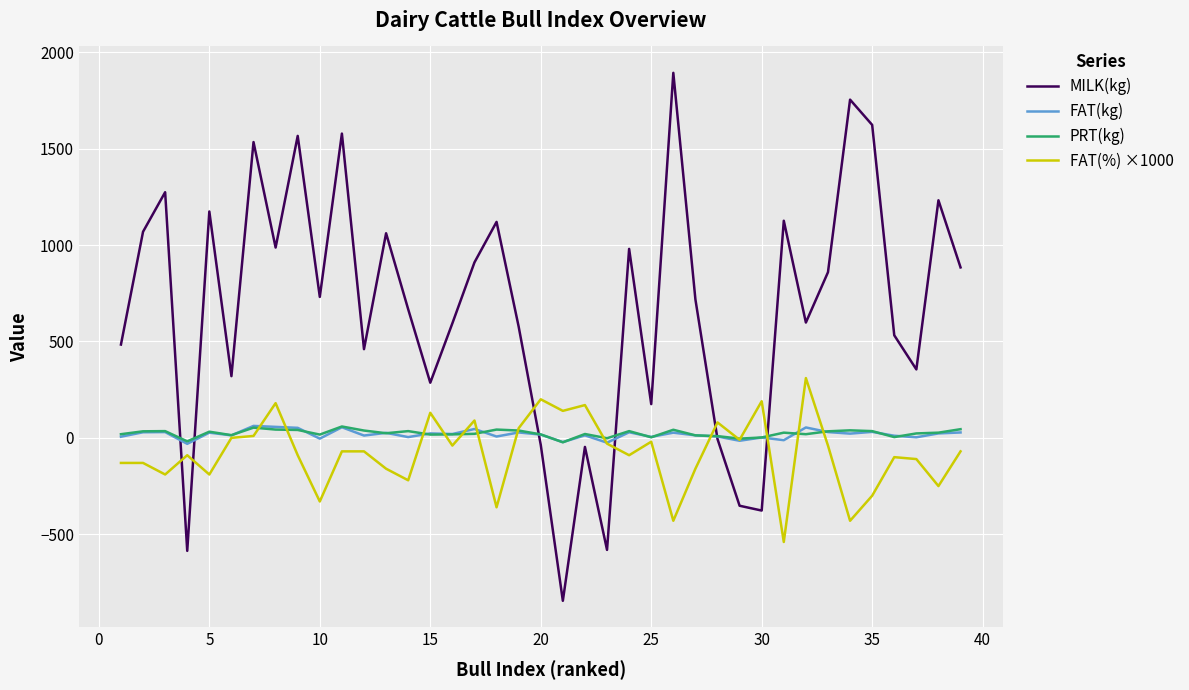

What is the difference between the second highest and minimum values in the FAT(%) ×1000 series?

740